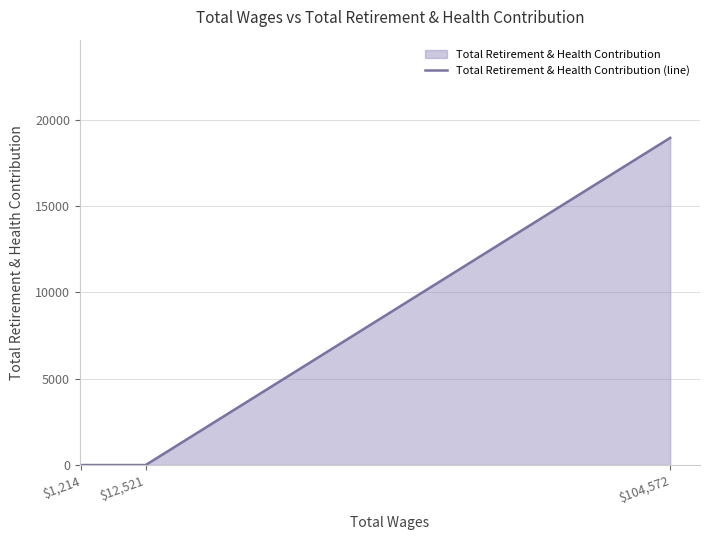

Count the number of data series in this chart.

1